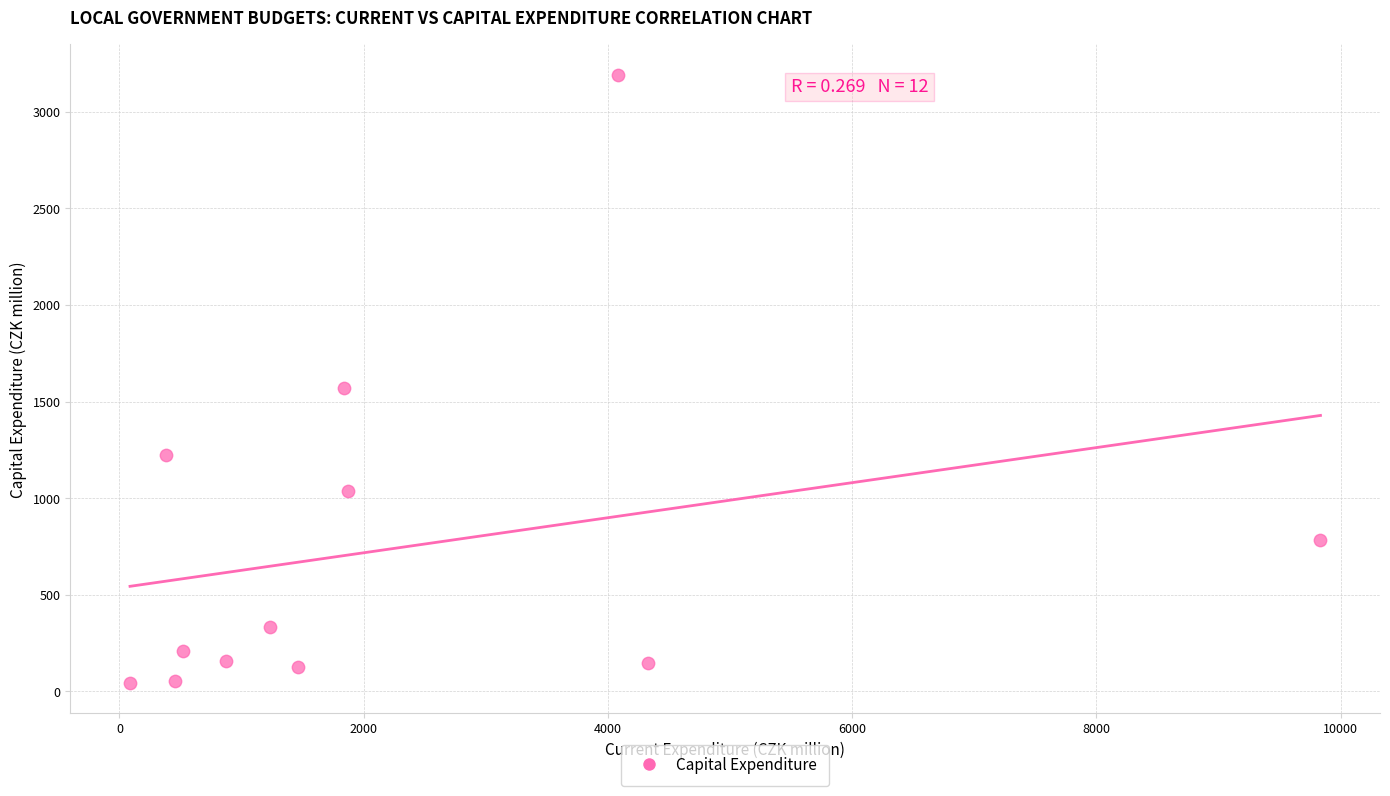

What Y value in the scatter plot is closest to 1617?

1572.6